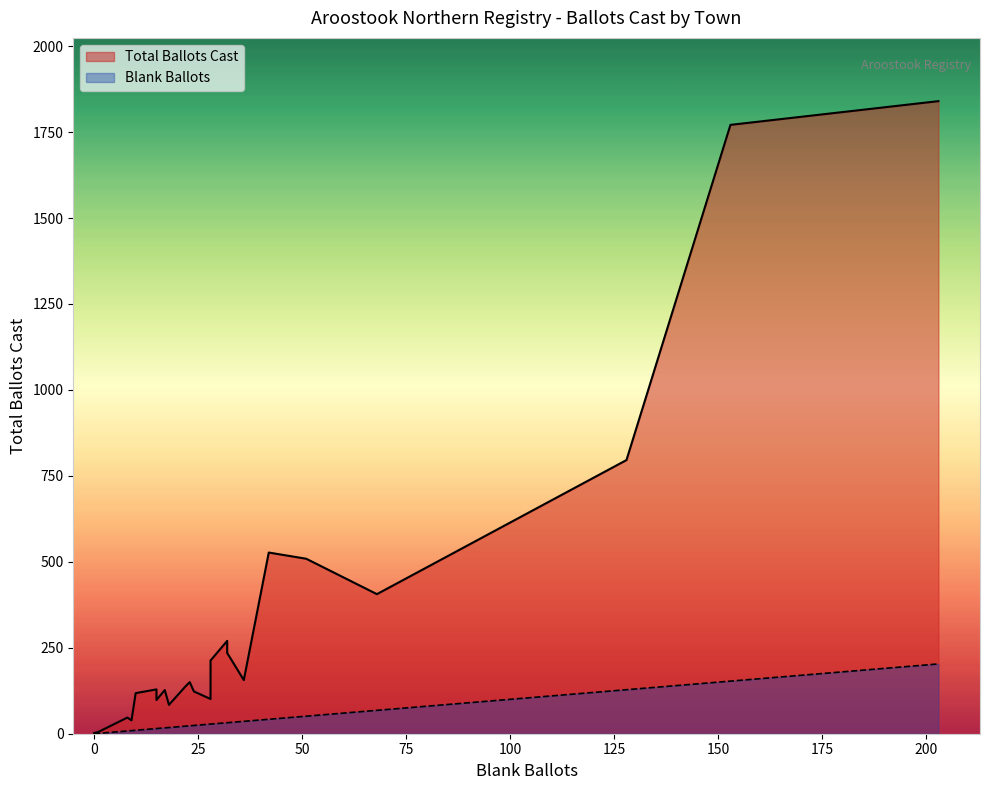

What is the difference between the second highest and second lowest values?

1766